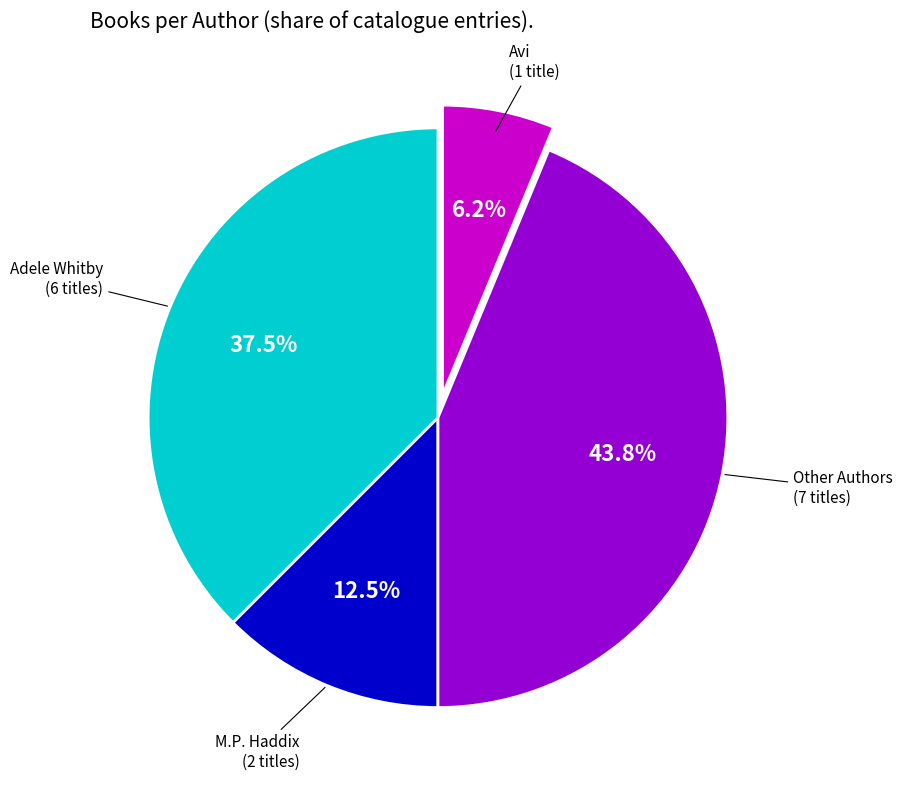

Does M.P. Haddix (2 titles) account for over 50% of the chart?

No